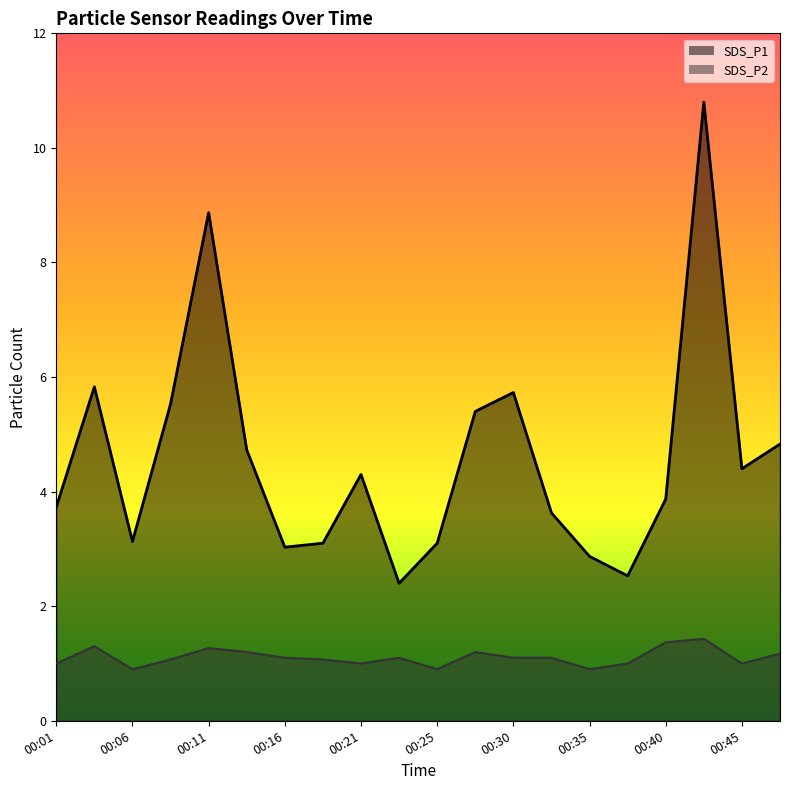

Which category has the highest value in the SDS_P2 series?

00:42